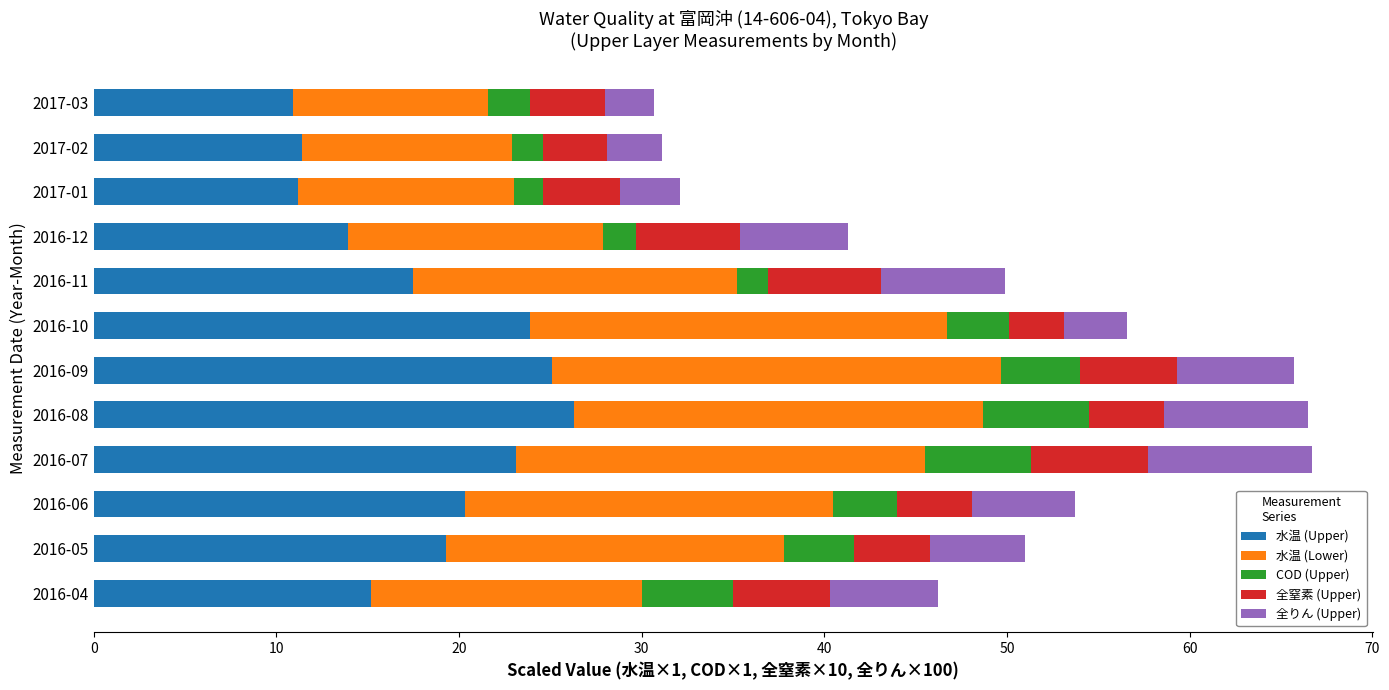

How many categories are shown in the chart?

12